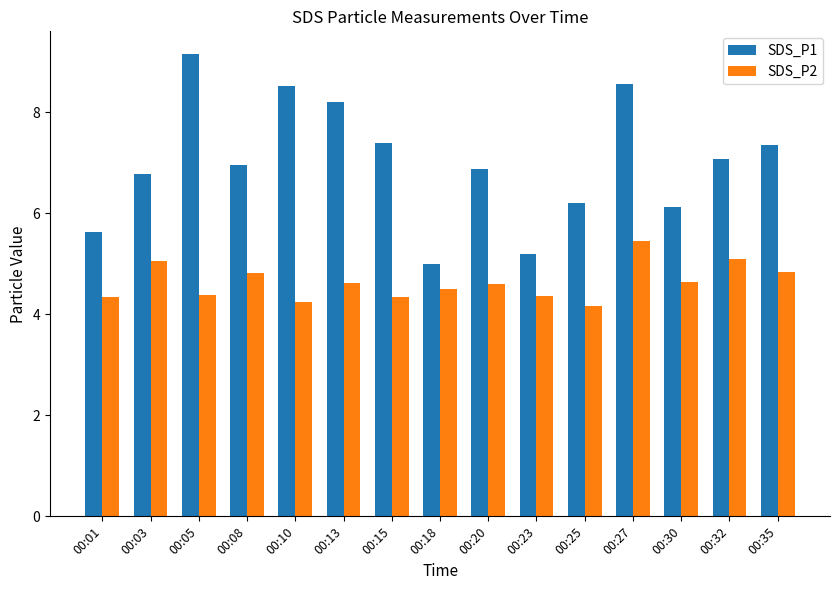

Which label corresponds to the smallest value in the chart?

00:25